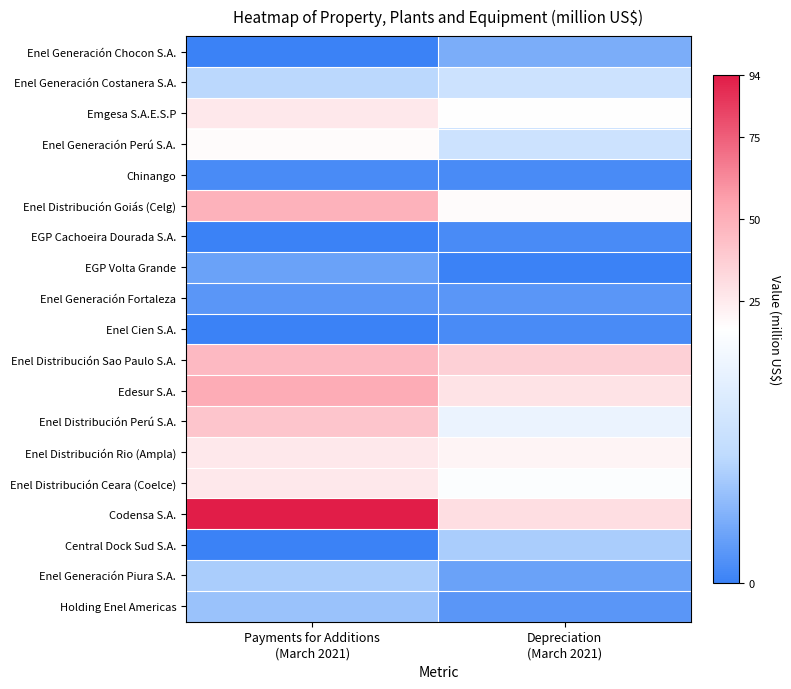

What is the difference between the highest and lowest values at Payments for Additions
(March 2021)?

94